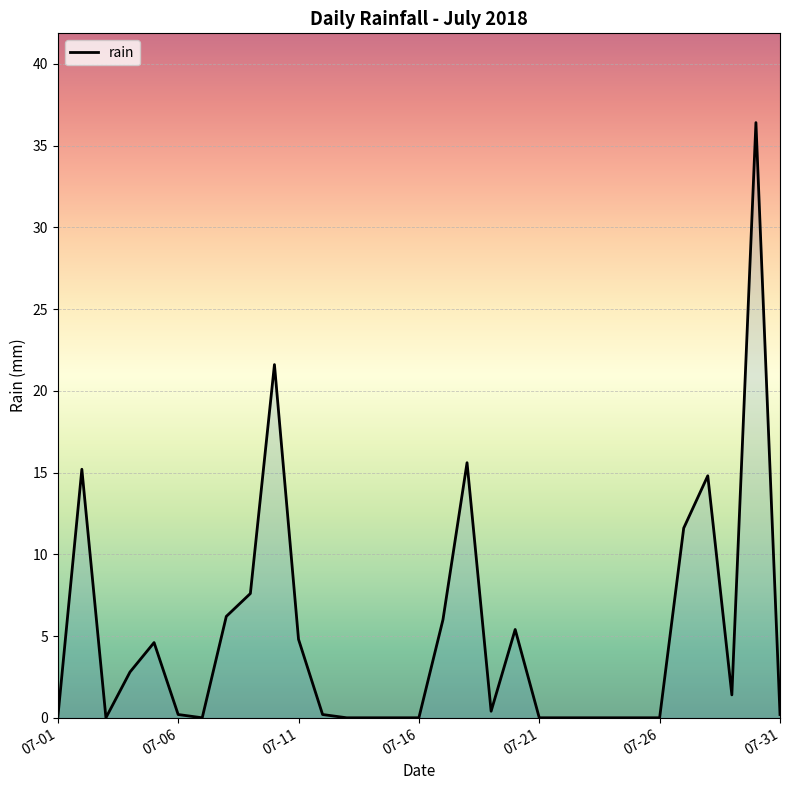

What is the maximum value shown in the chart?

36.4